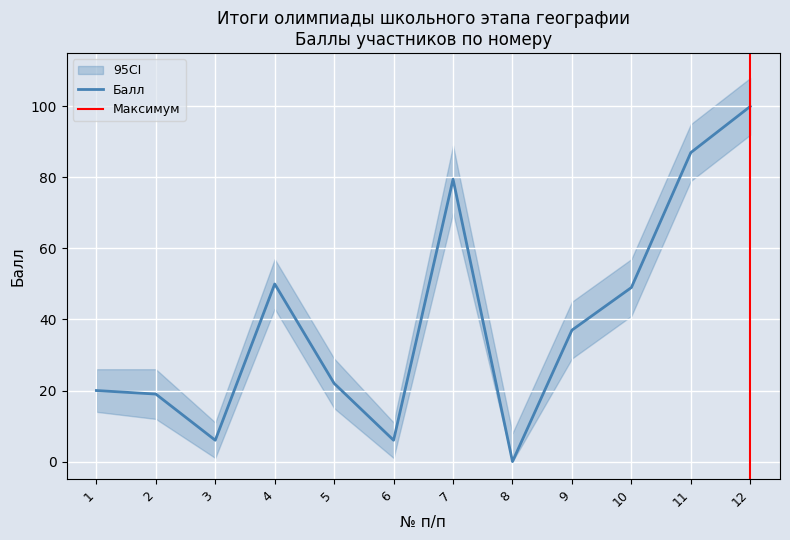

Which category has the highest value across all series?

12